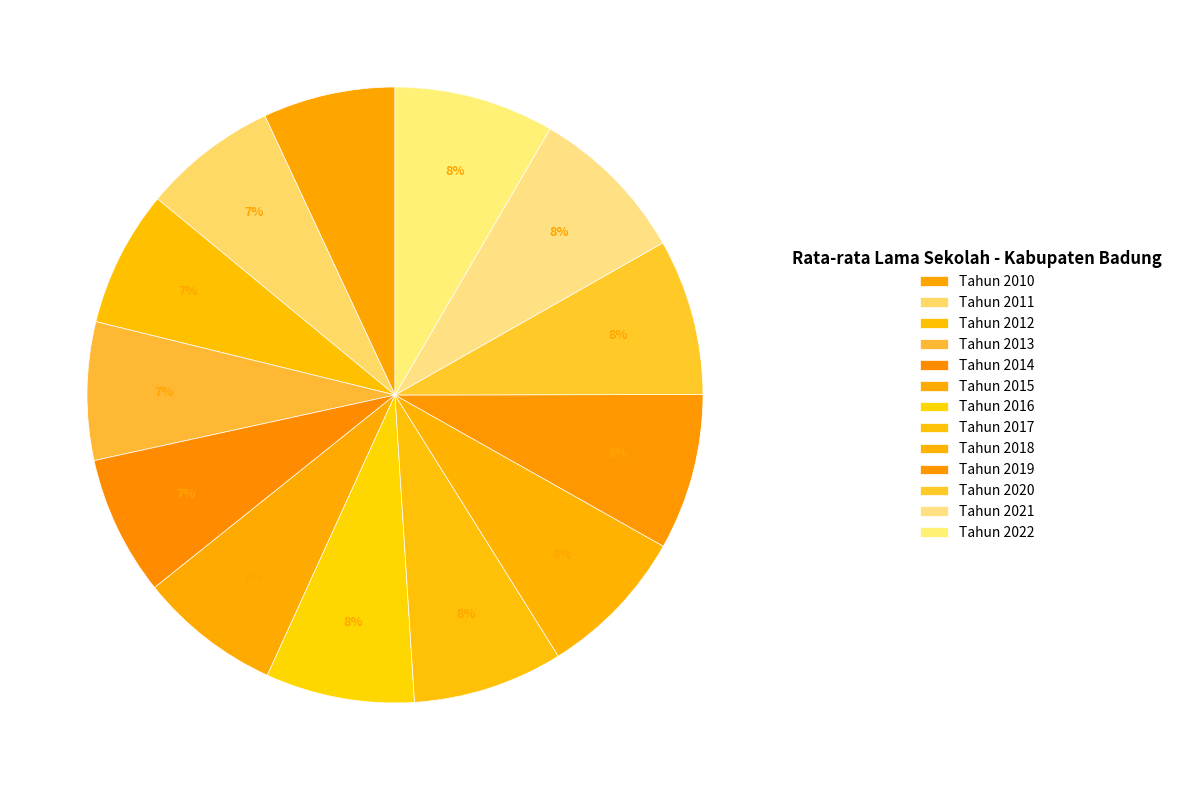

What is the ratio of the value at Tahun 2016 to the value at Tahun 2019?

1.0